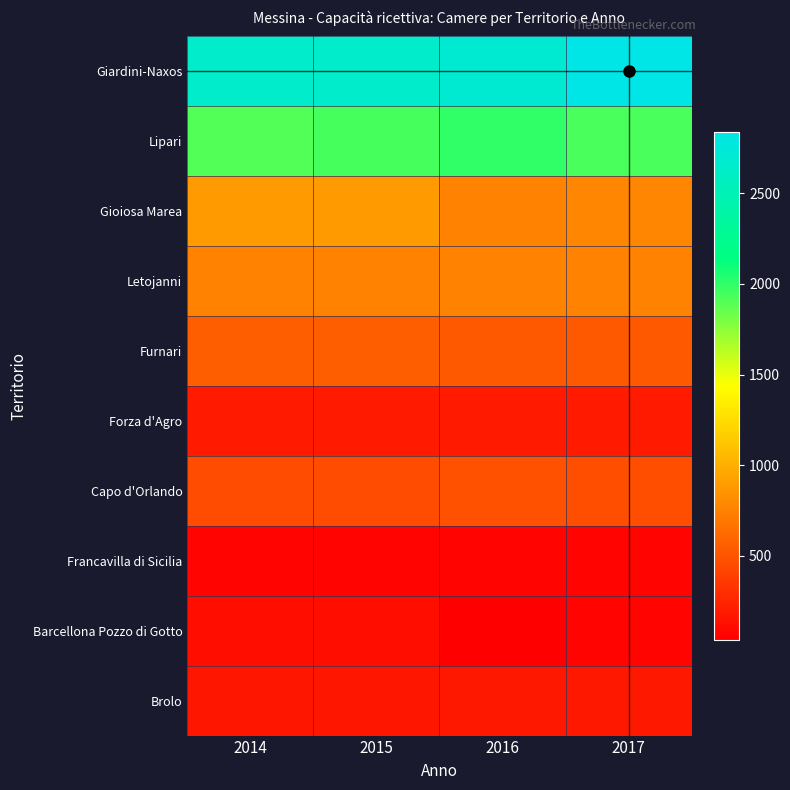

Reading left to right, extract all data points from this chart.

Giardini-Naxos: 2014=2641	2015=2646	2016=2703	2017=2837
Lipari: 2014=1915	2015=1946	2016=1996	2017=1931
Gioiosa Marea: 2014=889	2015=889	2016=767	2017=777
Letojanni: 2014=763	2015=763	2016=753	2017=757
Furnari: 2014=555	2015=555	2016=540	2017=540
Forza d'Agro: 2014=183	2015=183	2016=183	2017=183
Capo d'Orlando: 2014=454	2015=454	2016=496	2017=471
Francavilla di Sicilia: 2014=64	2015=64	2016=64	2017=64
Barcellona Pozzo di Gotto: 2014=120	2015=120	2016=37	2017=61
Brolo: 2014=166	2015=166	2016=174	2017=174